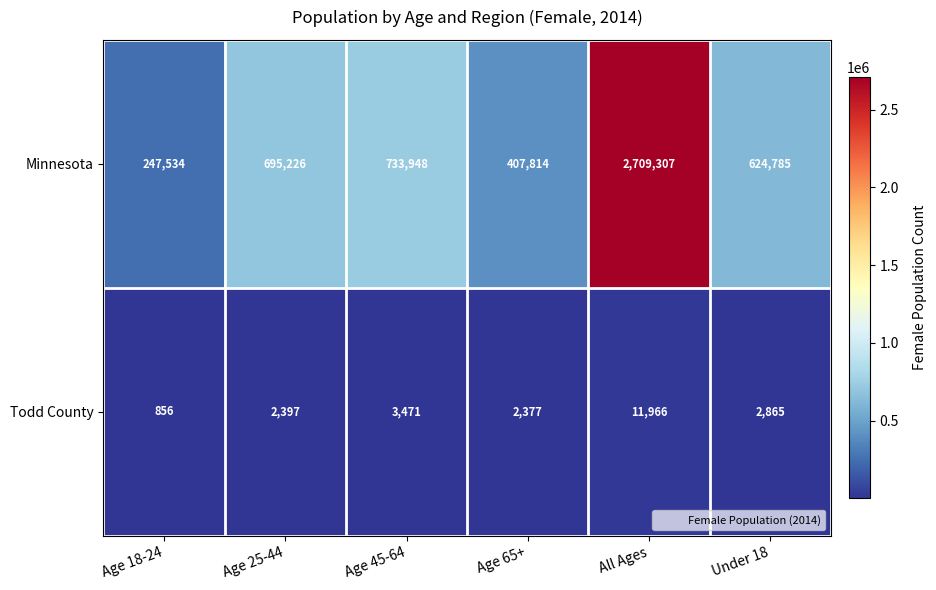

What is the total value across all series at Age 18-24?

248390